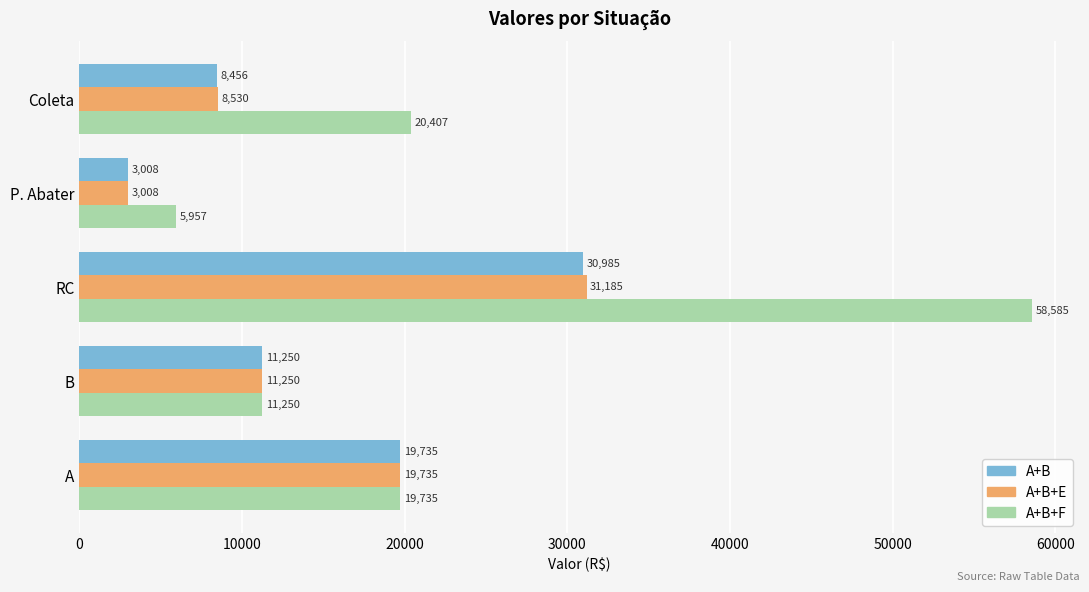

What is the difference between the maximum and minimum values in the A+B+F series?

52628.3